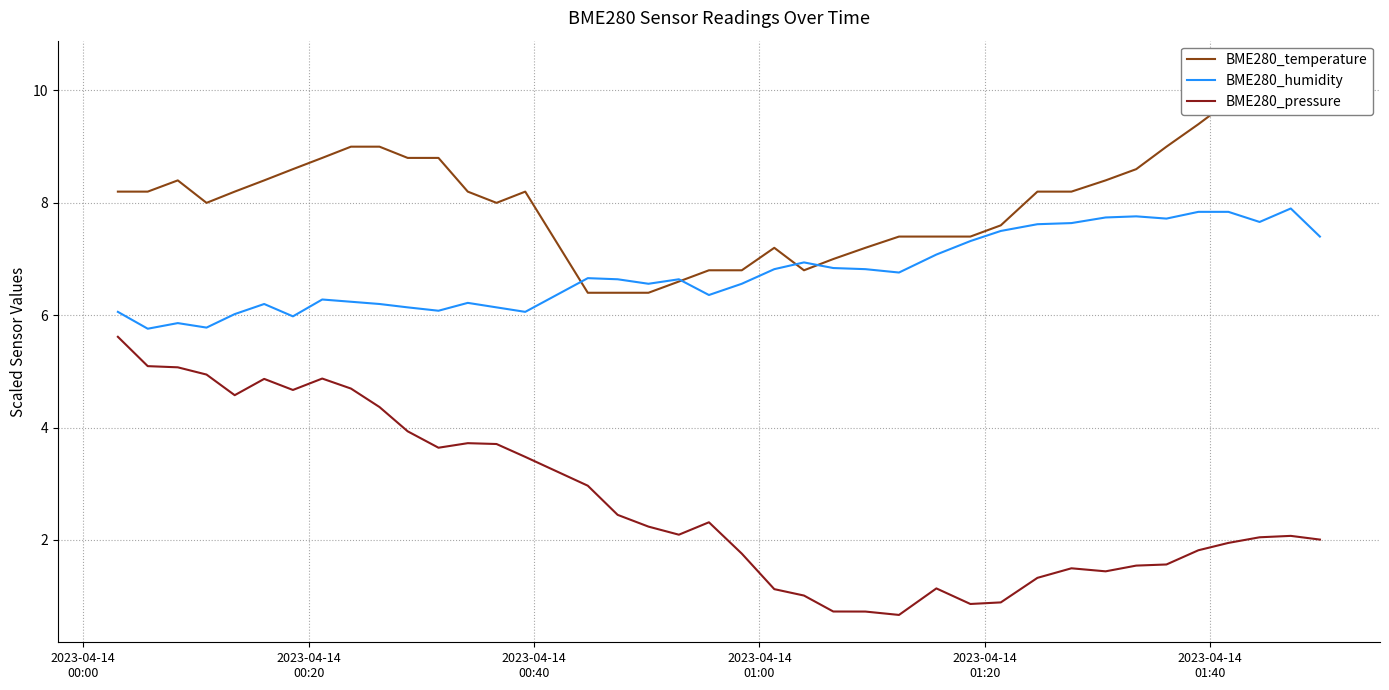

How many values in the BME280_pressure series exceed 2?

23